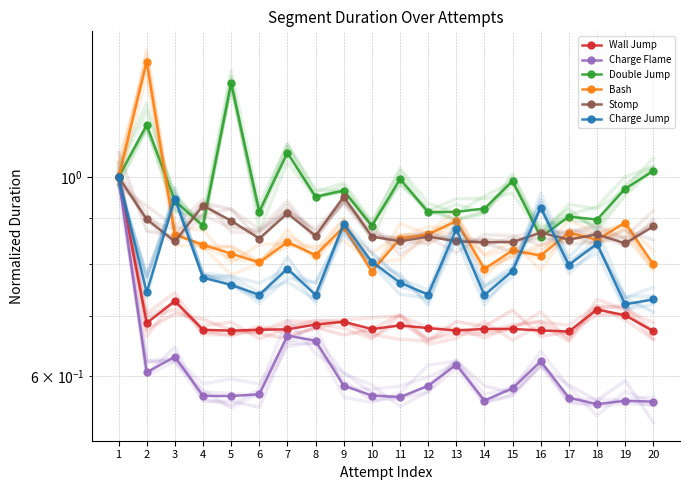

How many interior local valleys does the Bash series have?

6